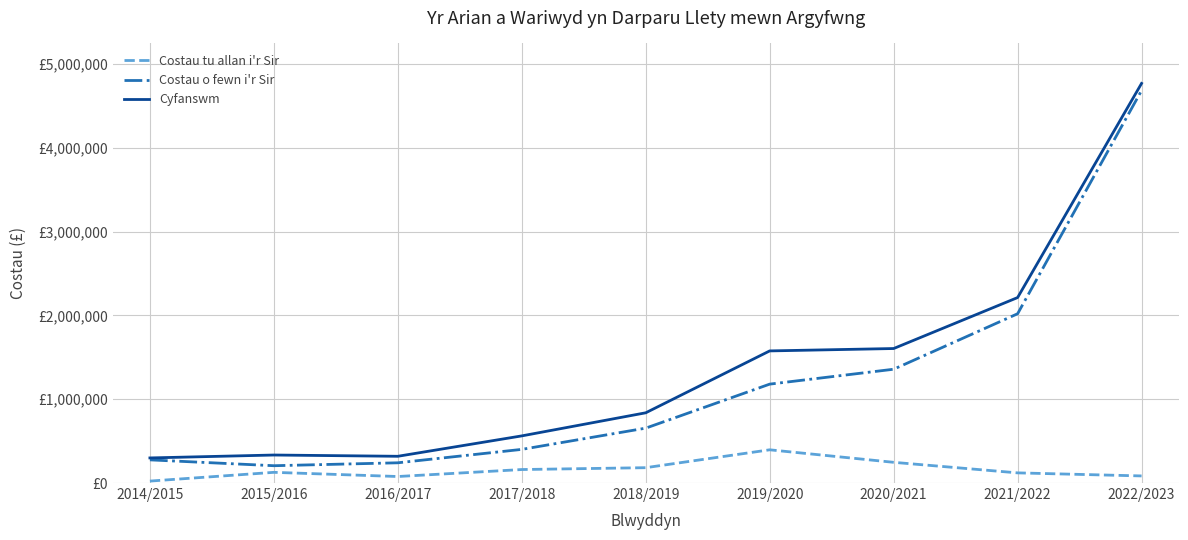

What are all the series names shown in the legend?

Costau tu allan i'r Sir, Costau o fewn i'r Sir, Cyfanswm